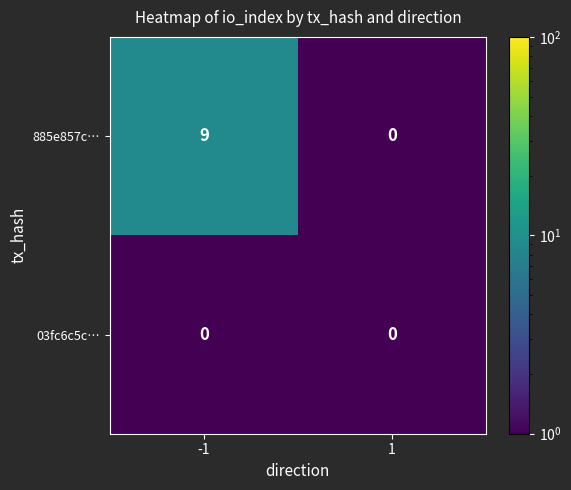

Reading left to right, extract all data points from this chart.

885e857c…: 9	0
03fc6c5c…: 0	0